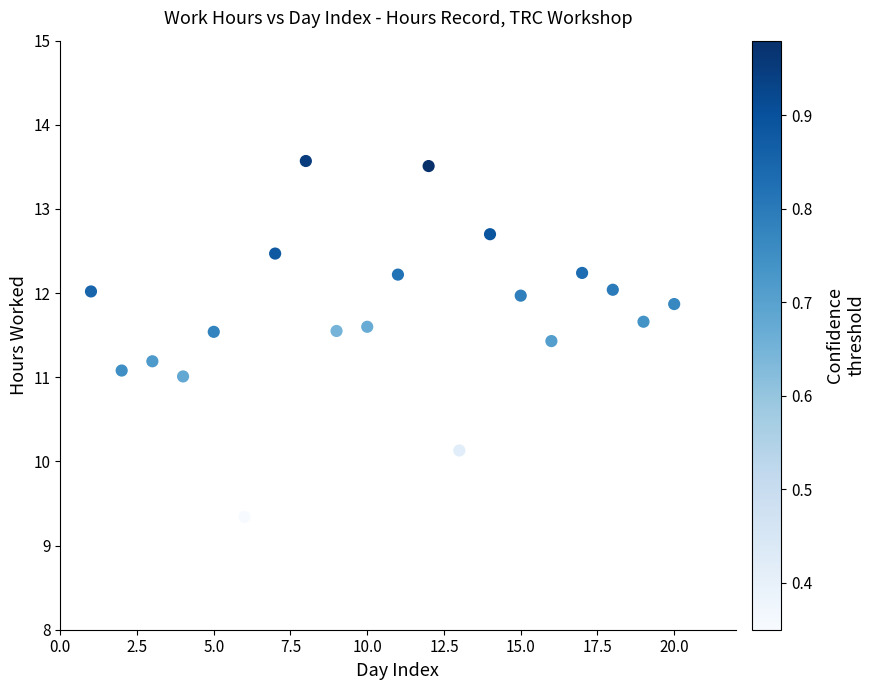

What is the range of X values (max minus min)?

19.0